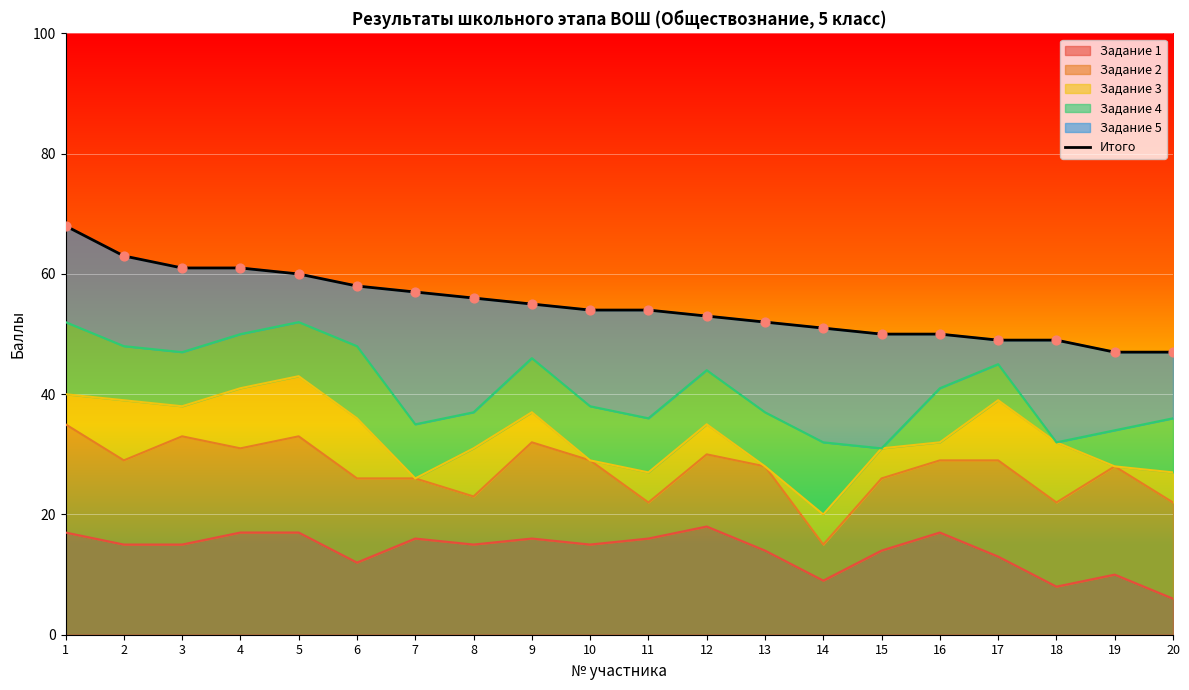

What is the ratio of the value at 4 to the value at 10?

1.1